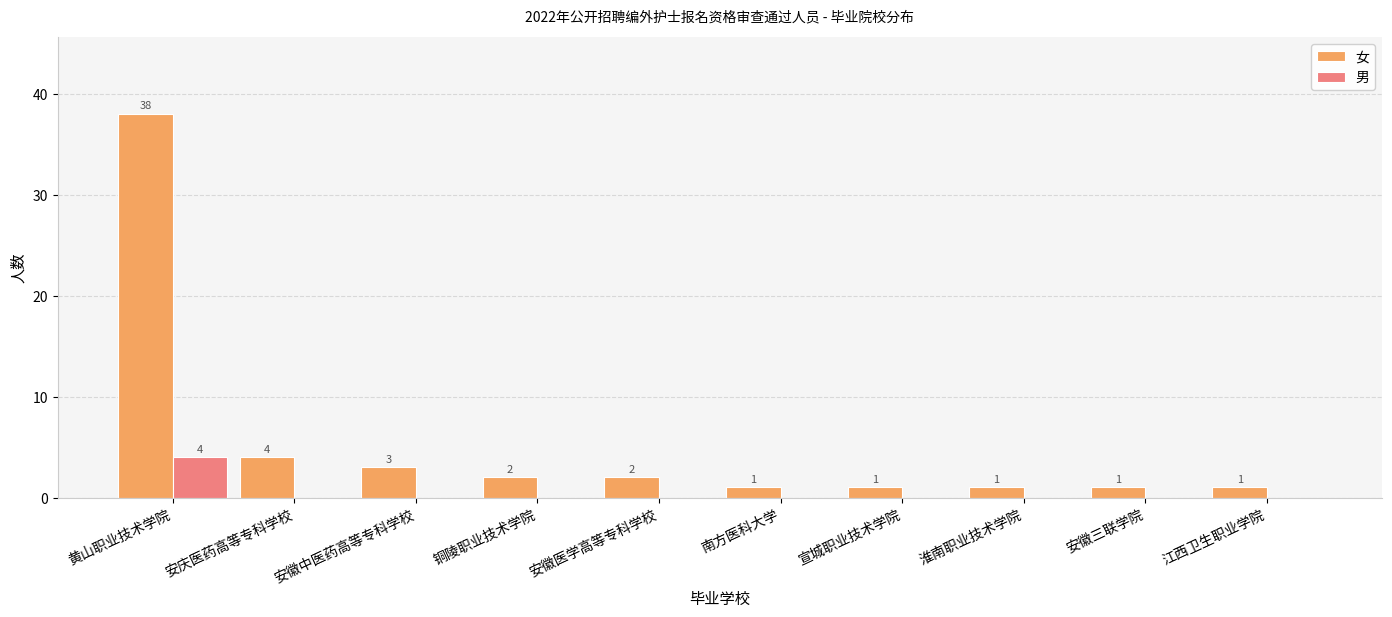

How many groups of bars are there?

10